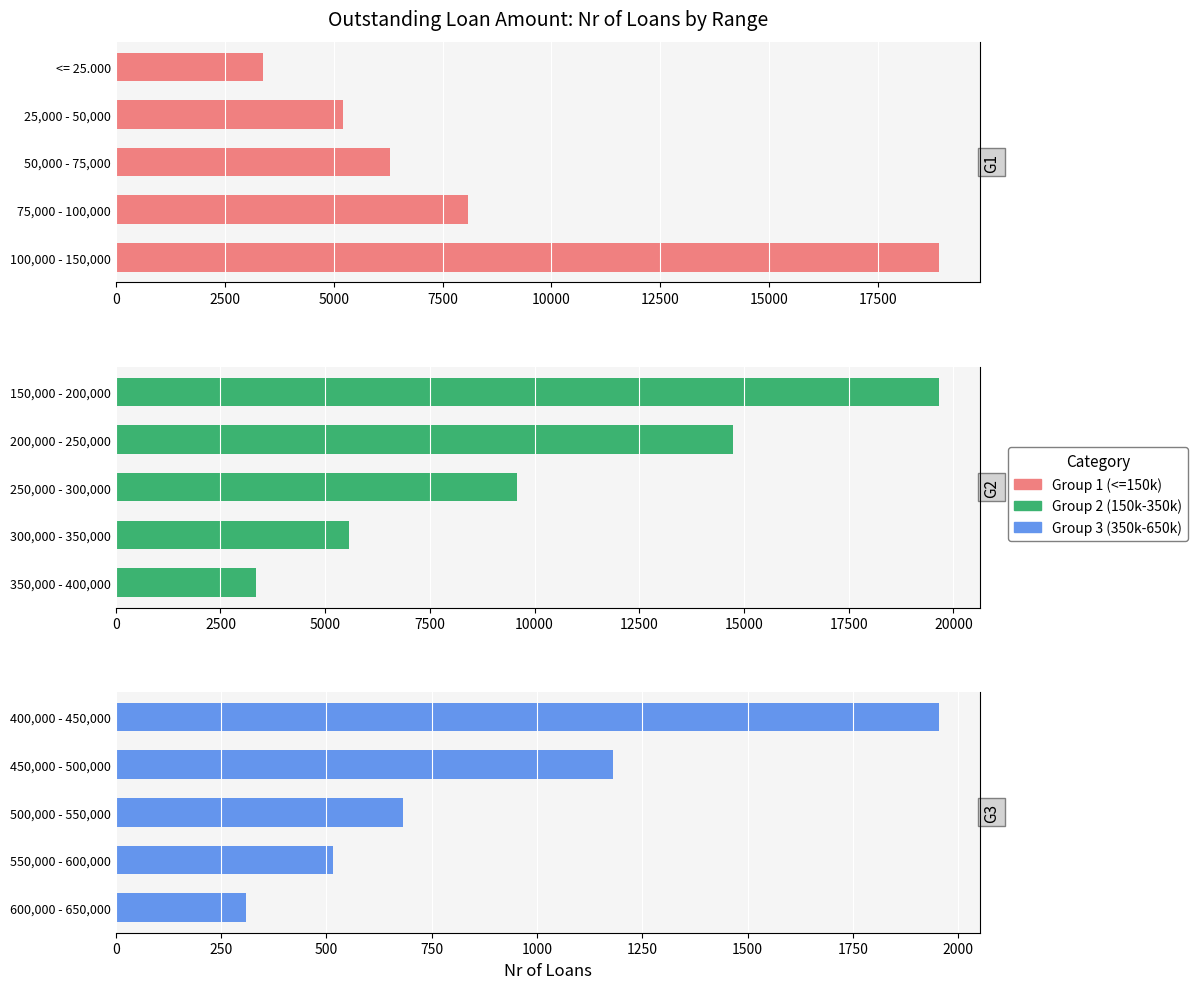

How many bars are there in total?

15